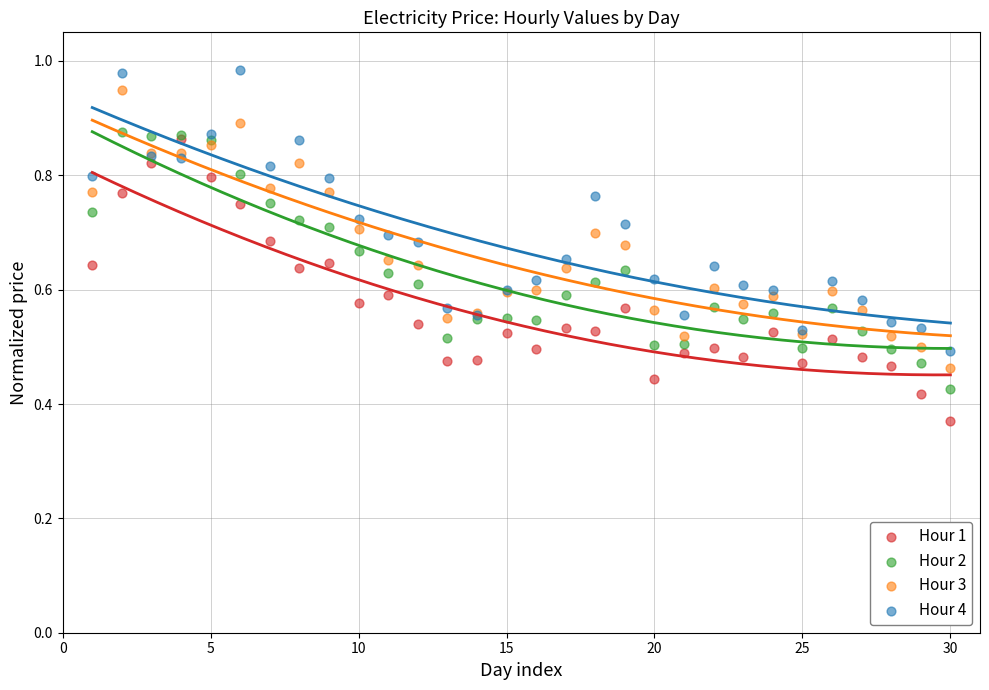

Which series contains the lowest Y value?

Hour 1